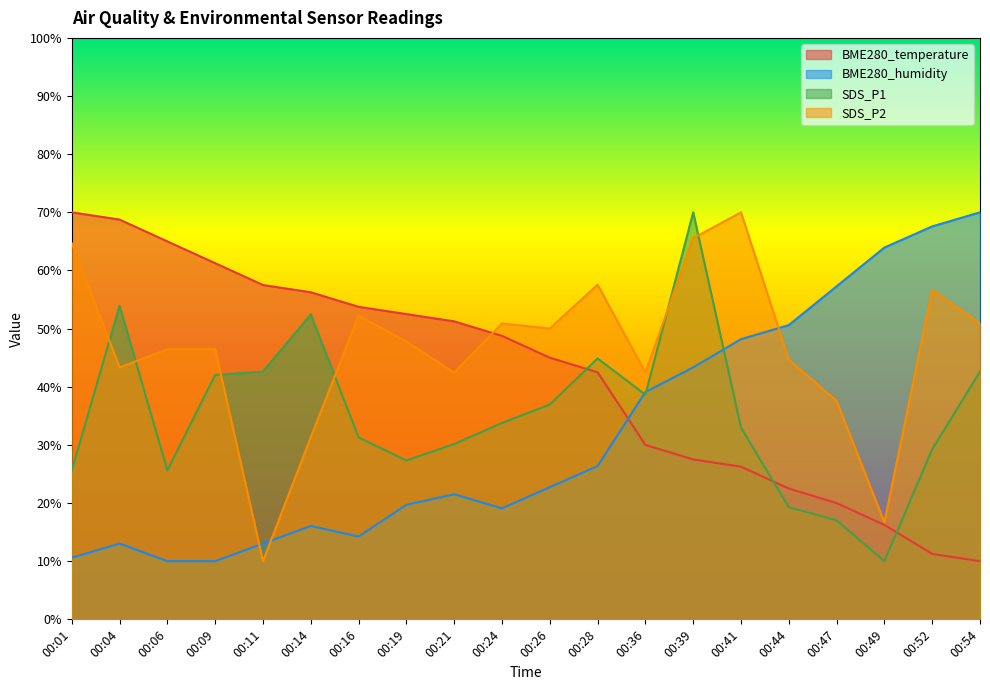

True or false: BME280_humidity has more than 0 interior local peaks.

True